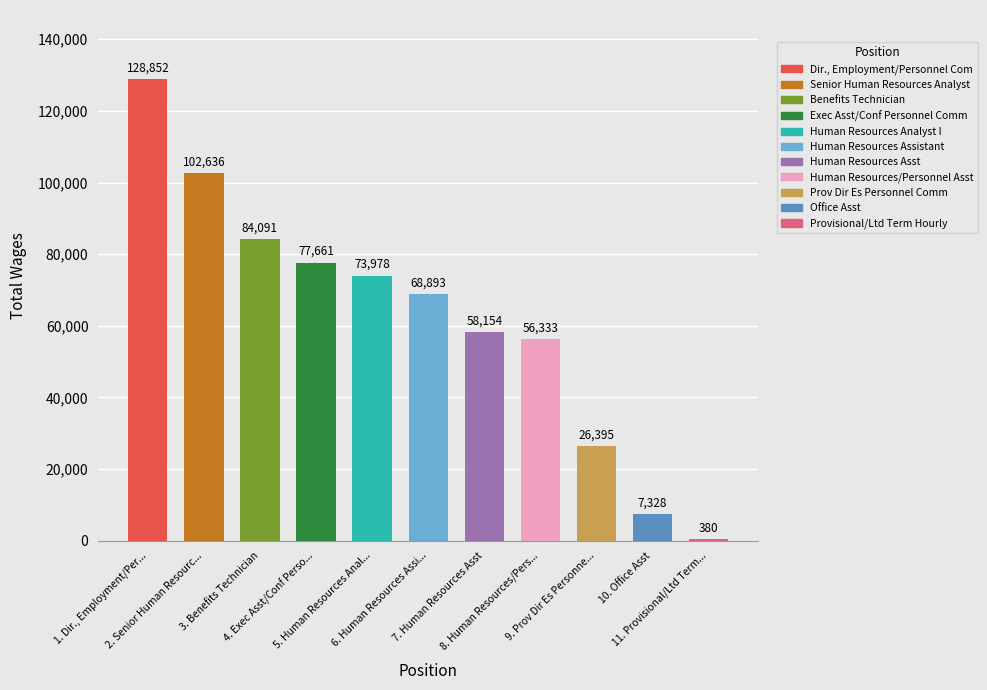

At which label does the data first exceed 68893?

Dir., Employment/Personnel Com